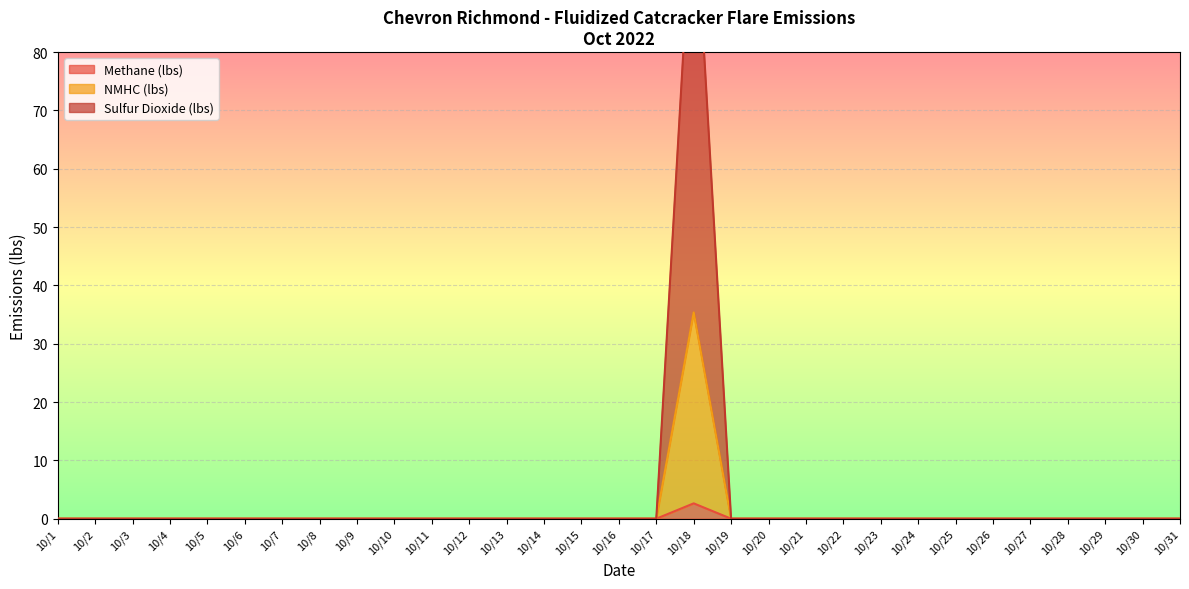

How many lines are shown in the chart?

3